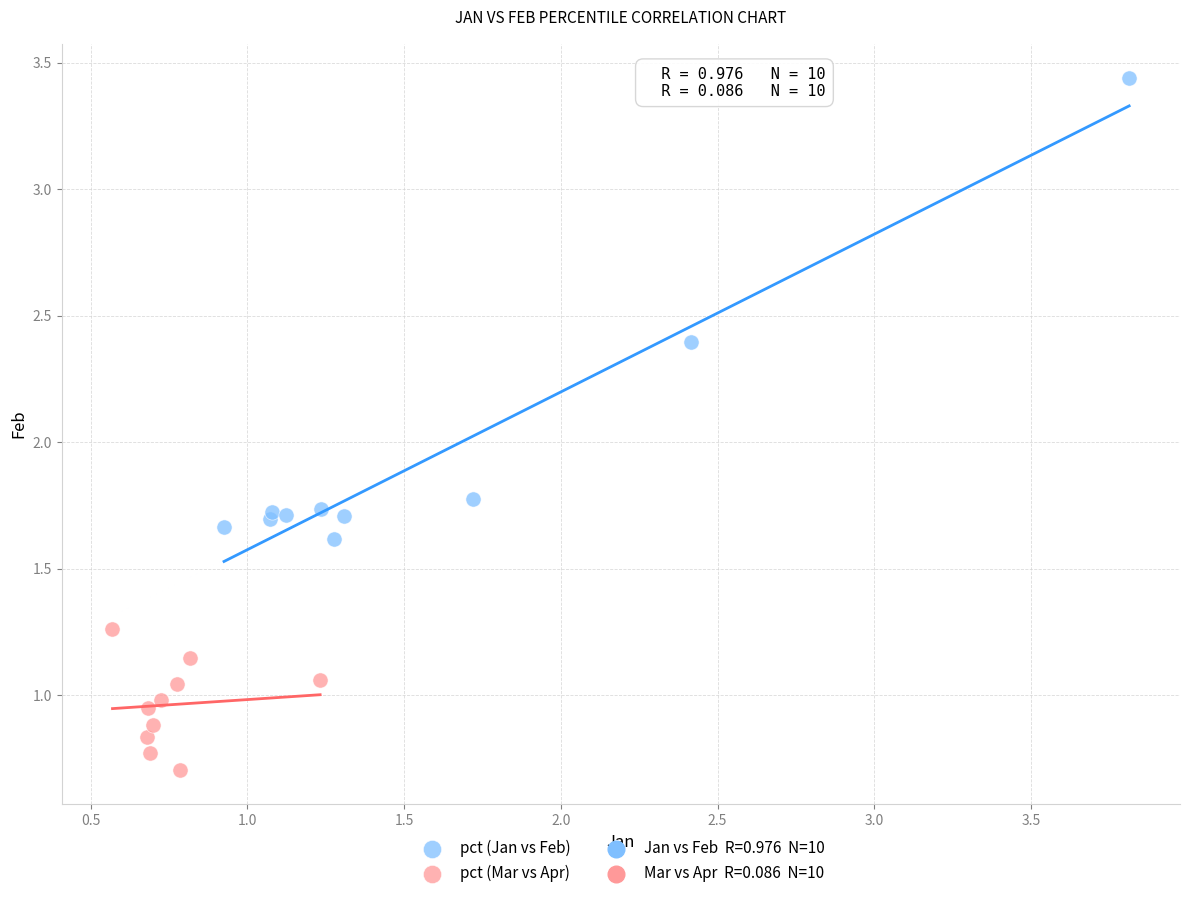

Which series contains the highest Y value?

pct (Jan vs Feb)